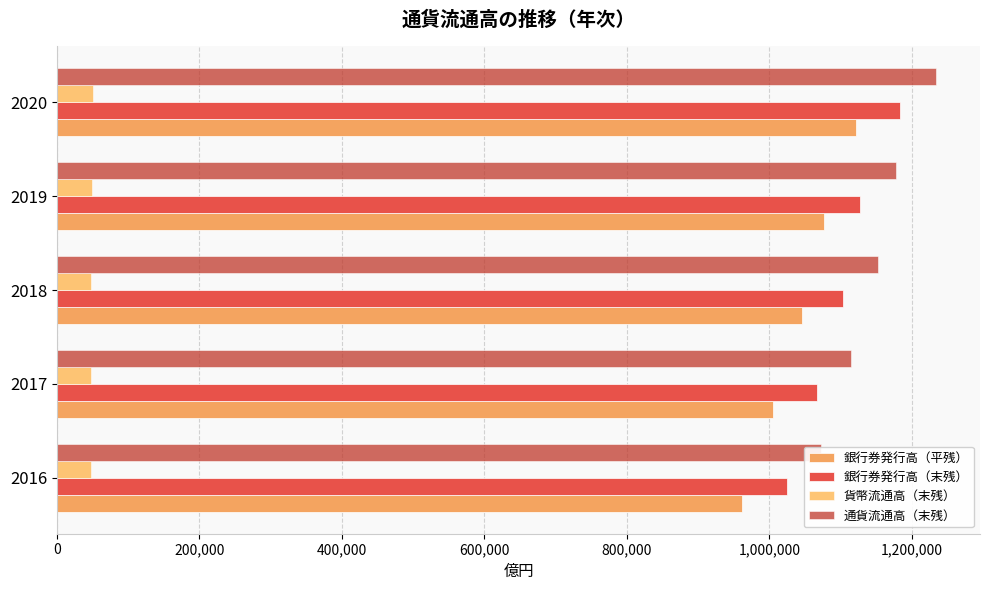

Read the 銀行券発行高（平残） value at 2019, to the nearest 100.

1077200